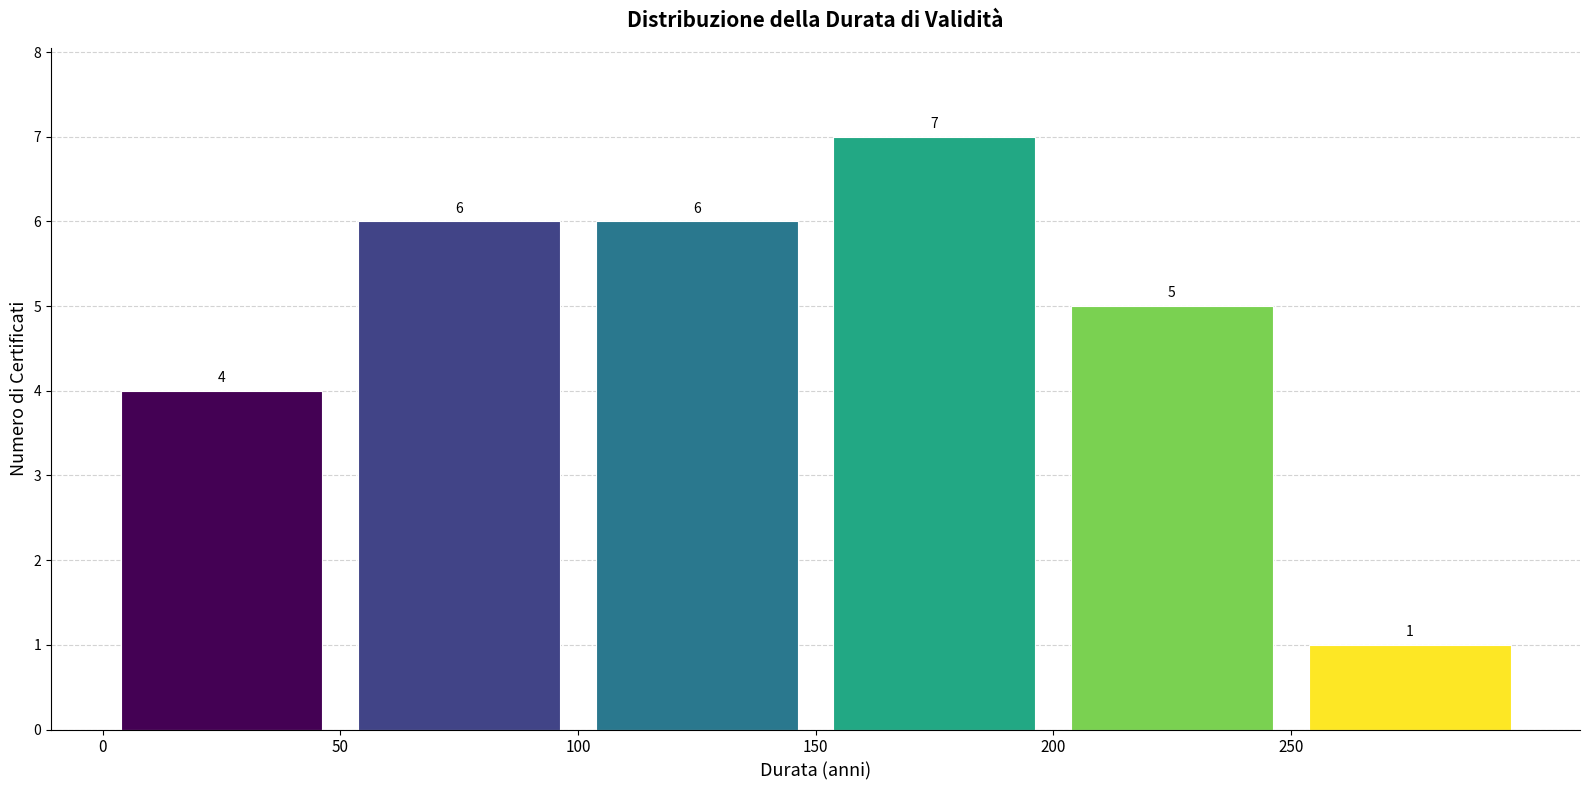

Reading left to right, transcribe this chart: for each bar, give the range it covers on the x-axis and its height.

0 to 50: 4
50 to 100: 6
100 to 150: 6
150 to 200: 7
200 to 250: 5
250 to 300: 1